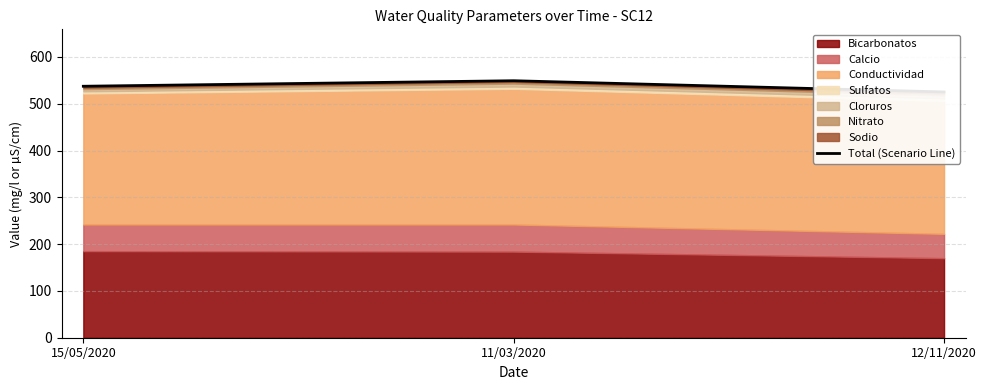

What is the label of the 1st point from the left?

15/05/2020